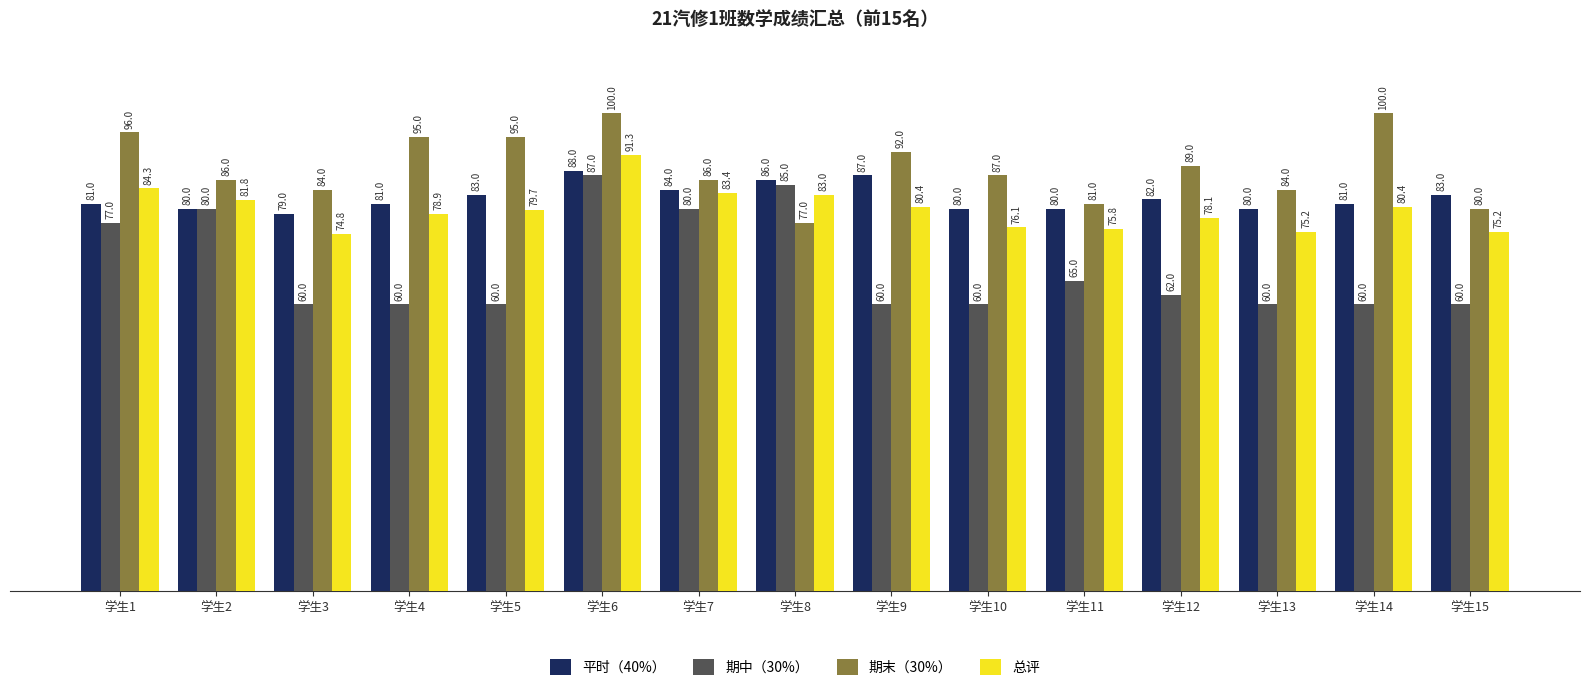

The value of 总评 at 学生3 is 133.4. True or false?

False